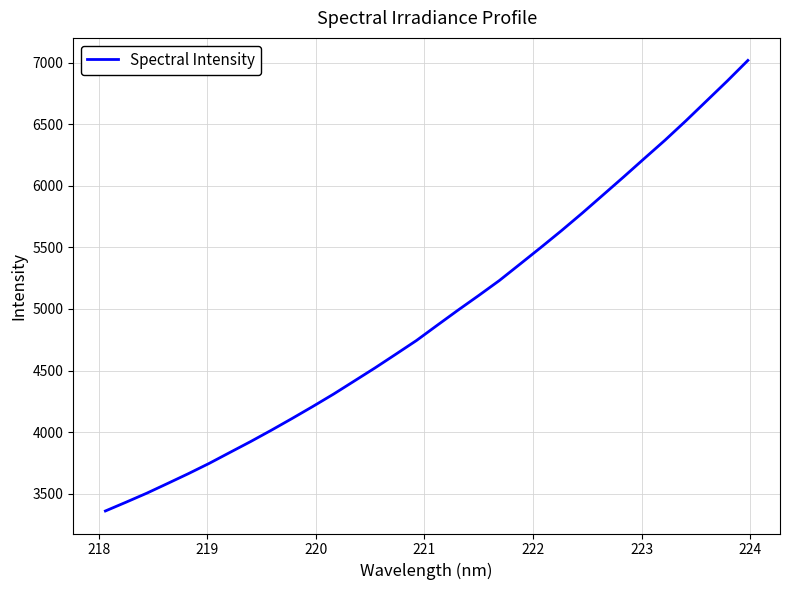

What is the minimum value shown in the chart?

3359.1